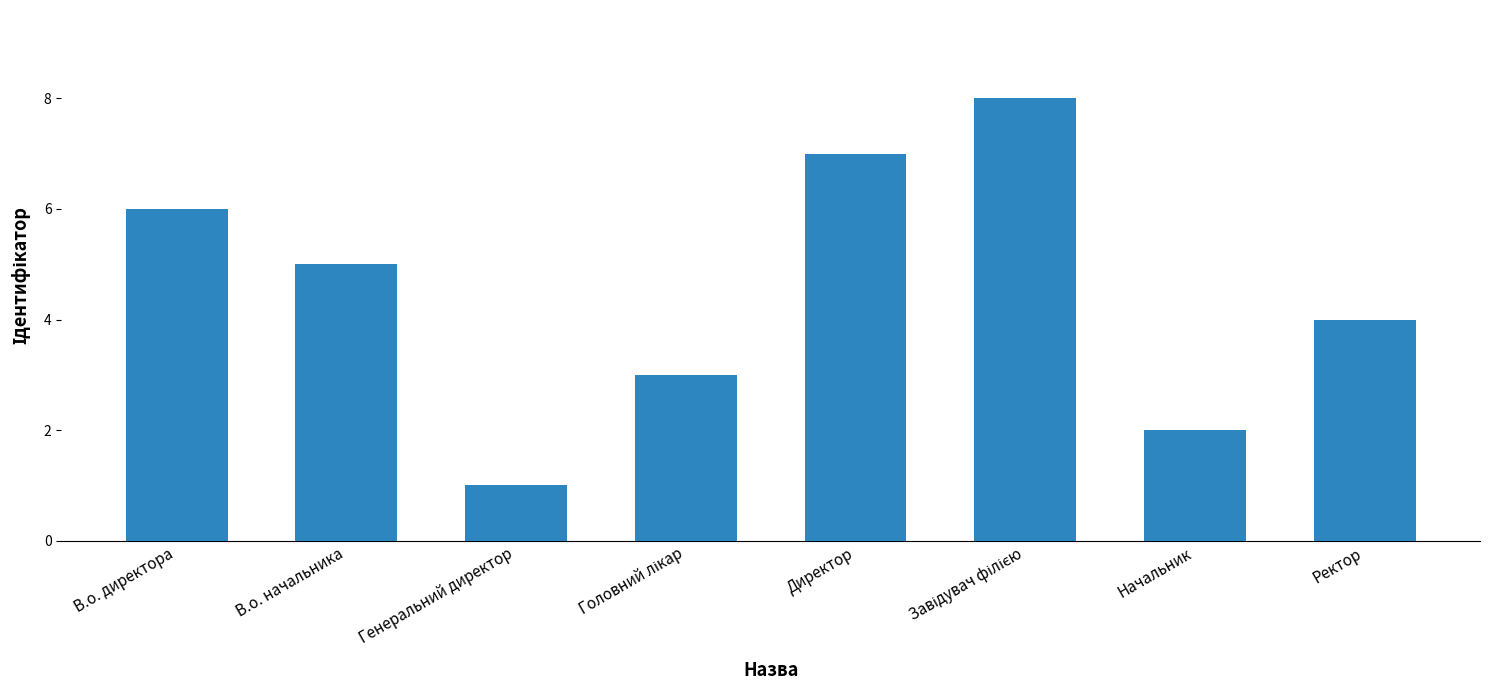

Reading right to left, transcribe all the data shown in this chart.

4	2	8	7	3	1	5	6